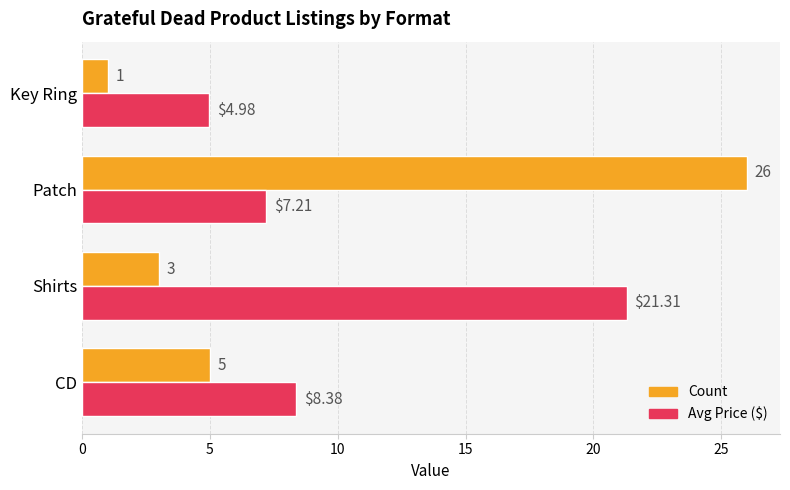

Rank the categories by Avg Price ($) value from highest to lowest.

Shirts, CD, Patch, Key Ring